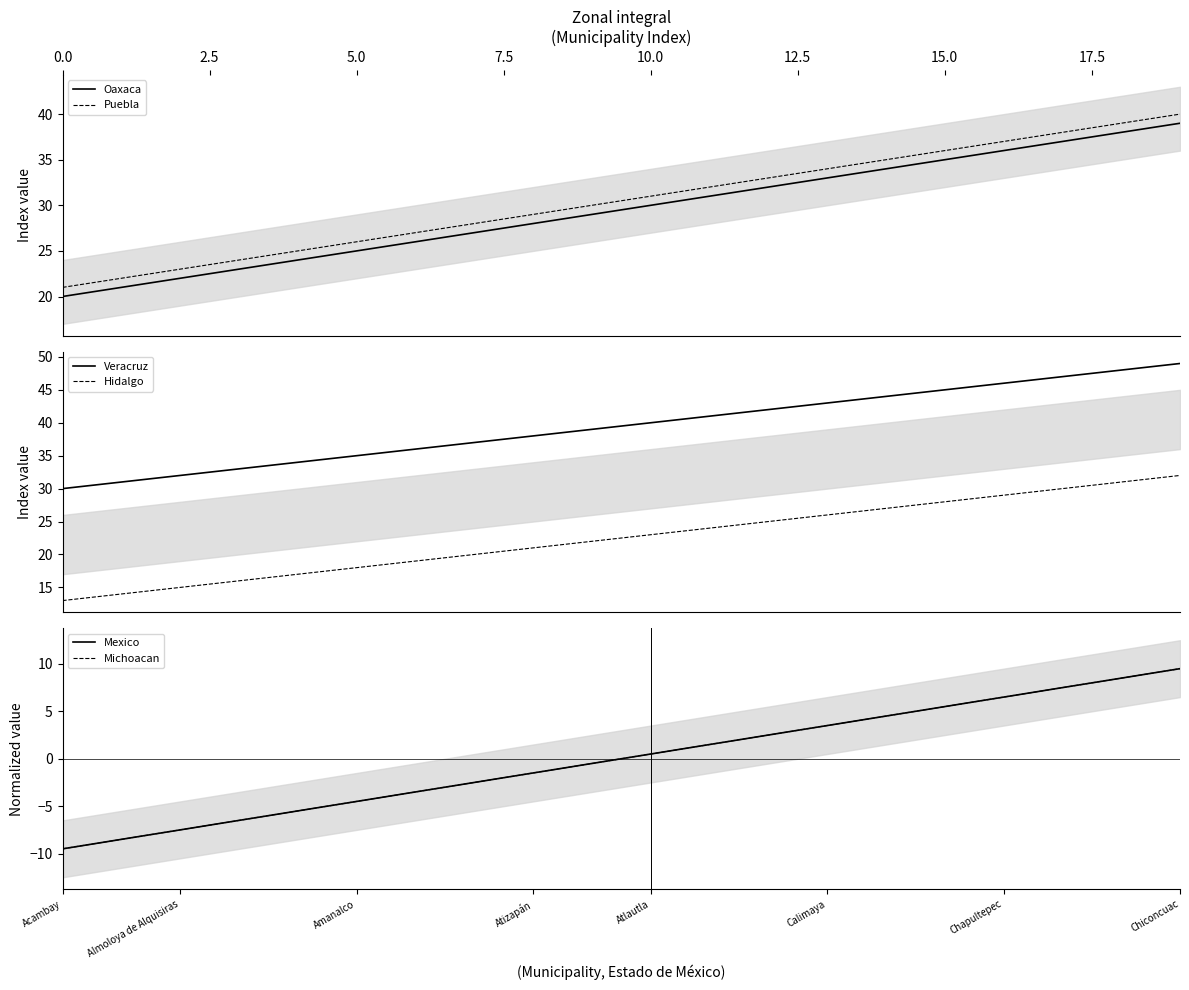

True or false: Puebla and Oaxaca cross at least once.

False